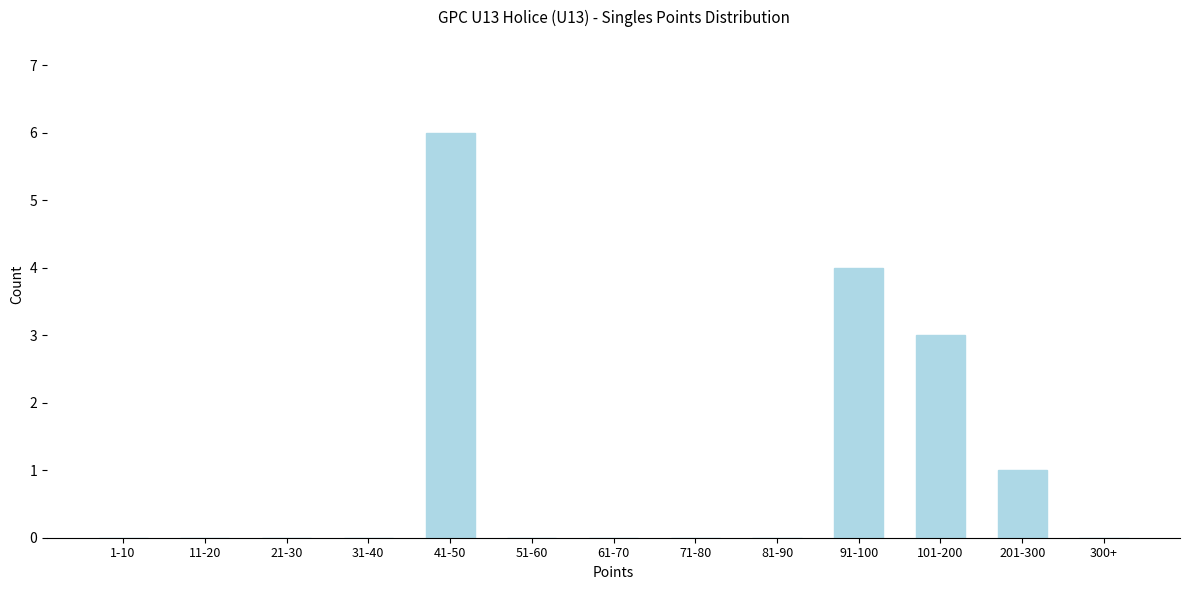

Which has a higher value, 41-50 or 81-90?

41-50